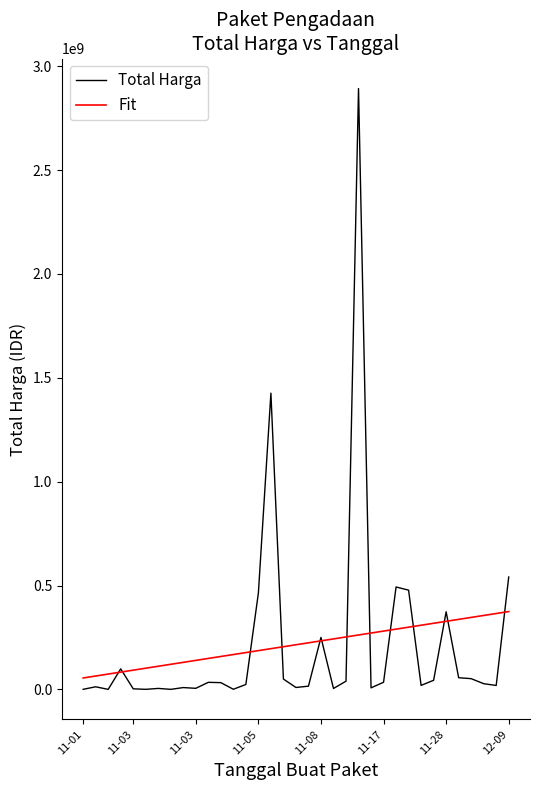

What is the maximum value shown in the chart?

2892122000.0